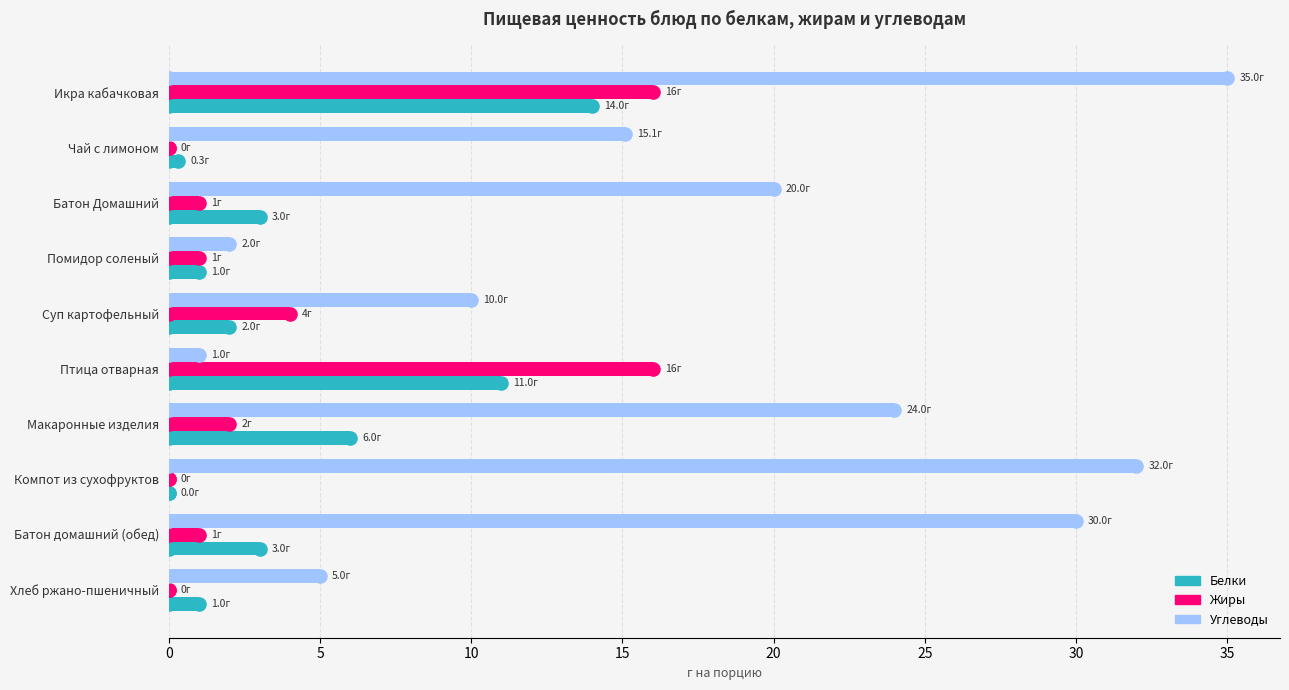

Which series has the largest total across all categories?

Углеводы